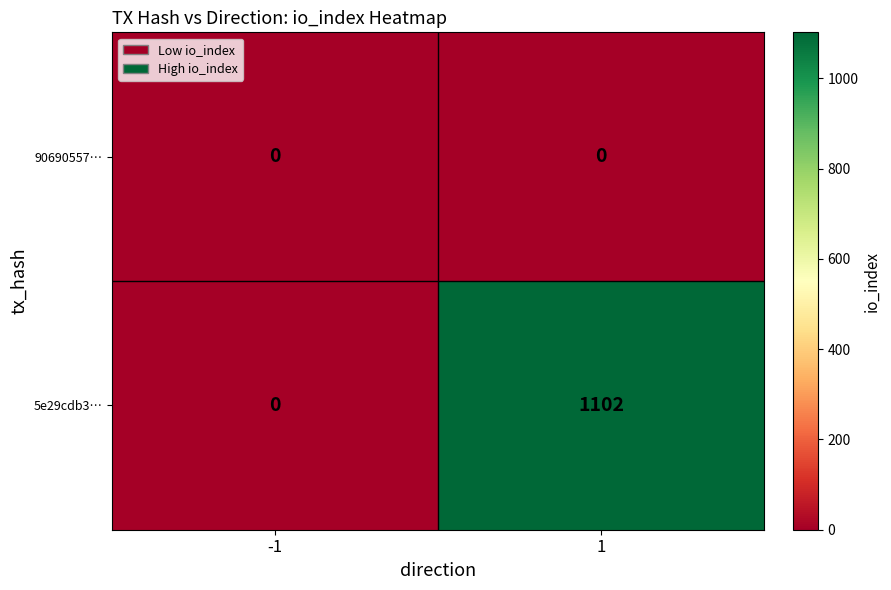

What is the greatest value displayed?

1102